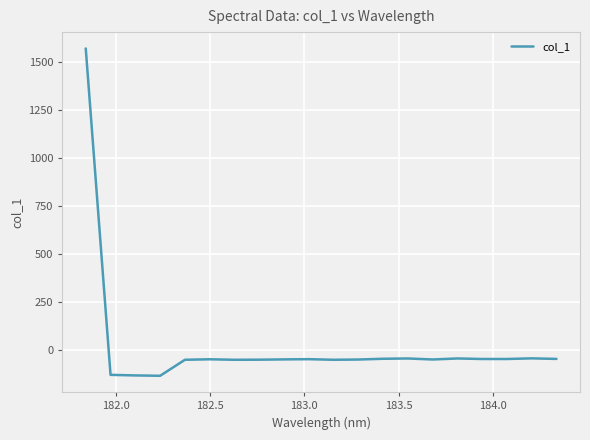

What is the difference between the maximum and minimum values?

1708.3